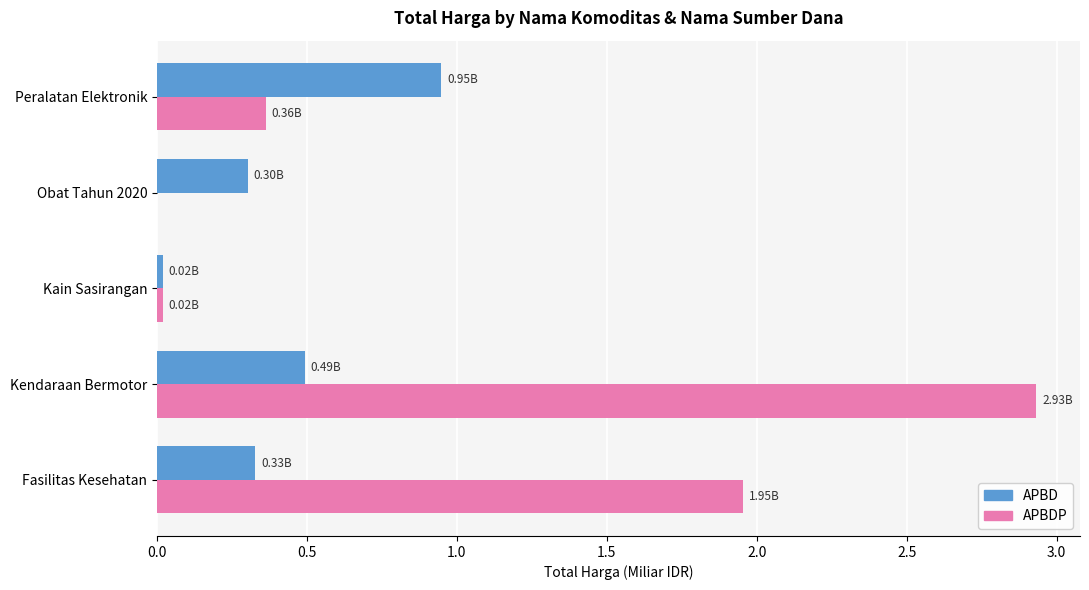

What is the sum of all APBD values?

2.1